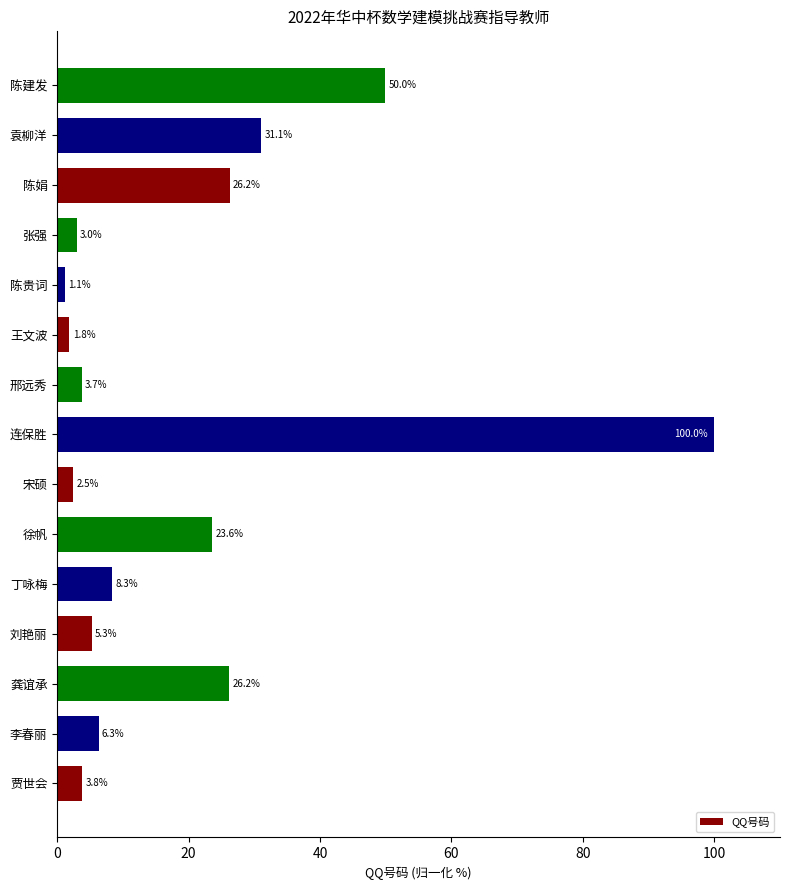

At which category does the chart reach its peak across all series?

连保胜